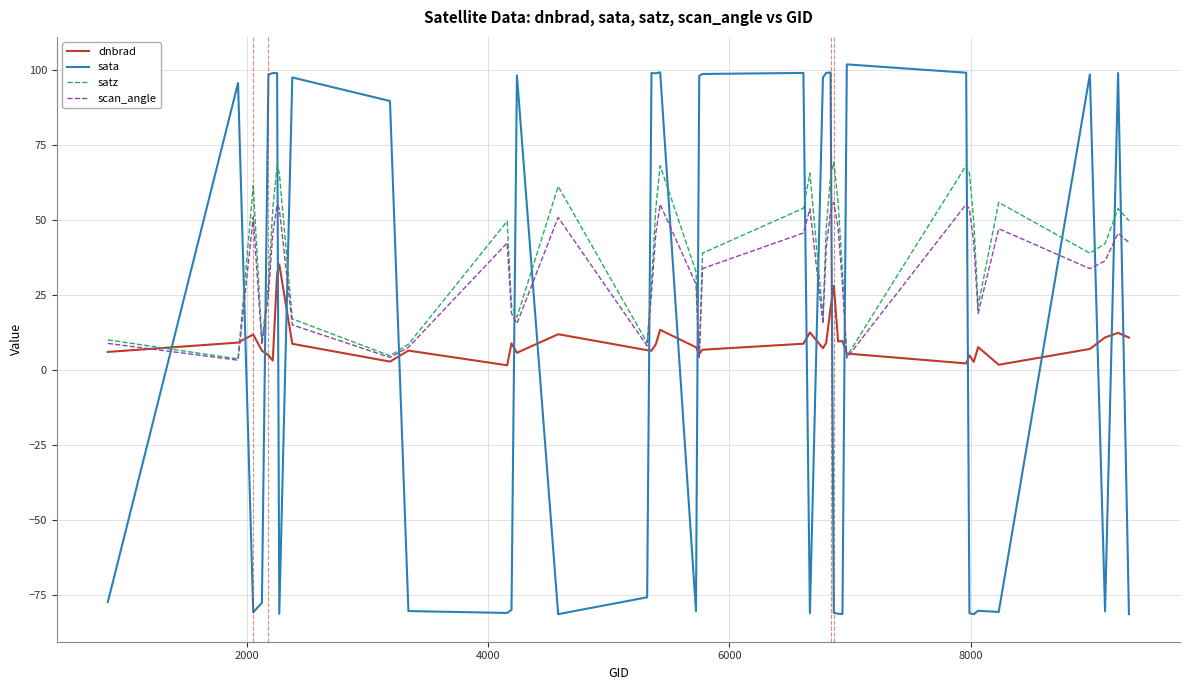

What is the greatest value displayed?

101.8